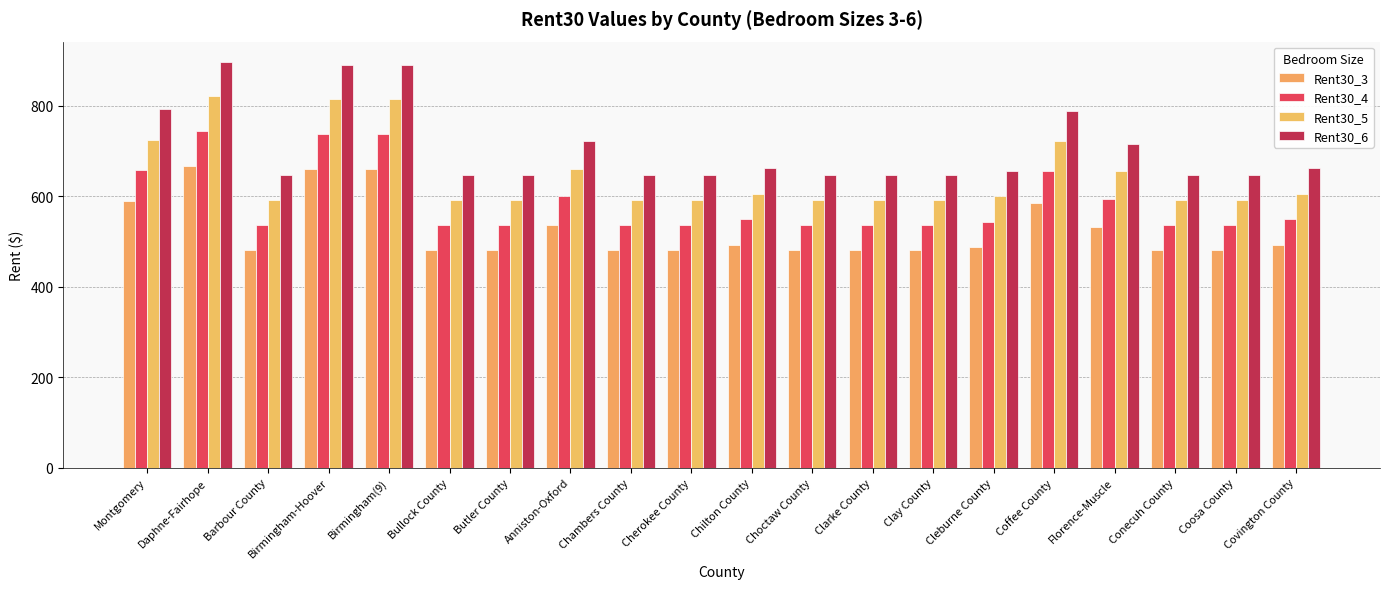

At which category is the sum across all series the highest?

Daphne-Fairhope